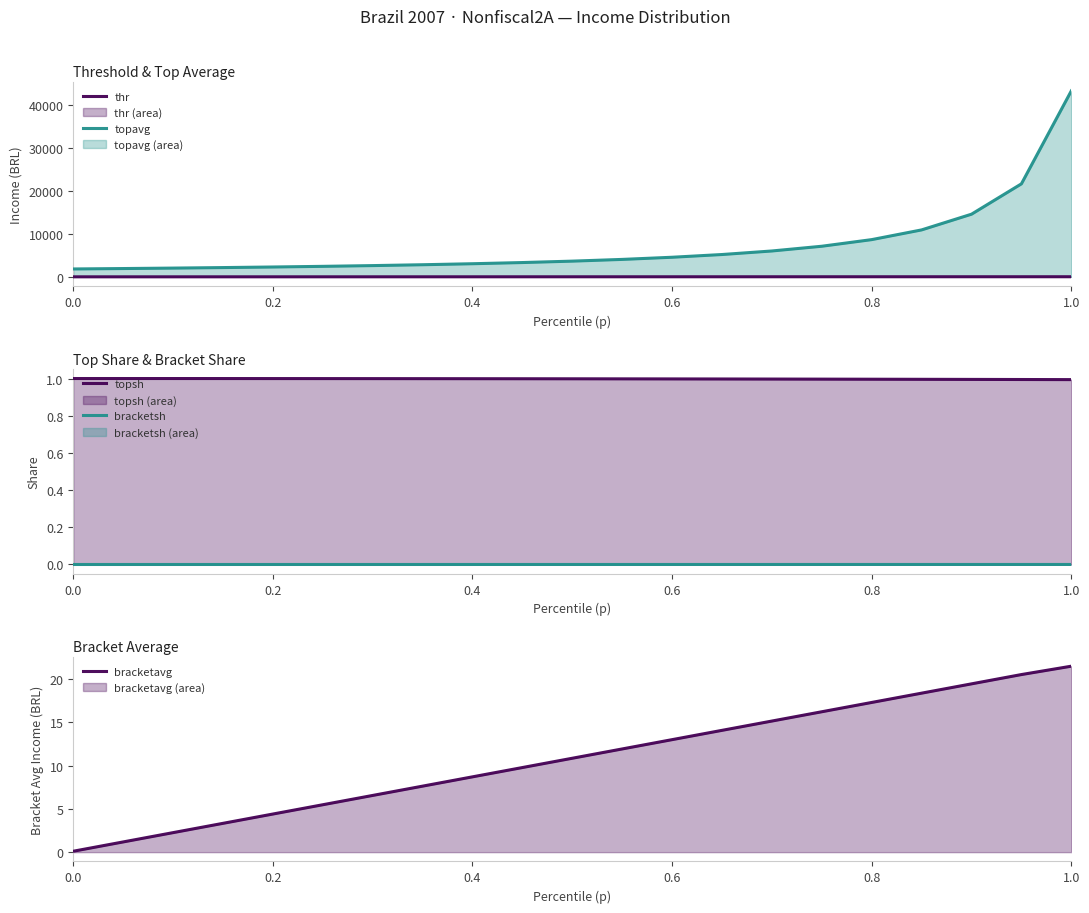

Does the chart display data point markers on the line(s)?

No